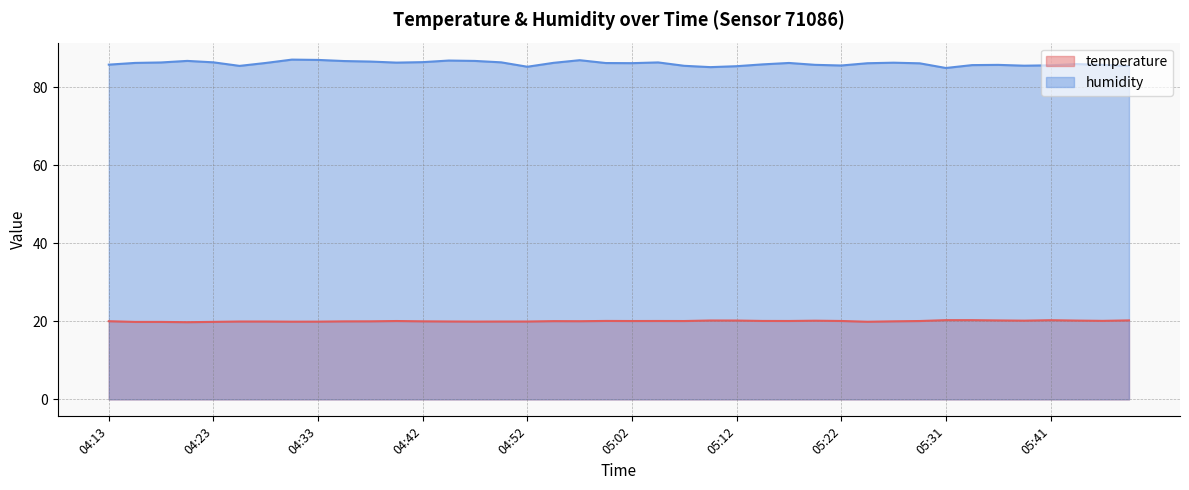

Reading right to left, what are all the values shown in this chart?

temperature: 20.2	20.1	20.2	20.3	20.2	20.2	20.3	20.3	20.1	20.0	19.9	20.1	20.2	20.1	20.1	20.2	20.2	20.1	20.1	20.1	20.1	20.0	20.1	20.0	20.0	19.9	20.0	20.0	20.1	20.0	20.0	19.9	19.9	20.0	20.0	19.9	19.8	19.9	19.9	20.0
humidity: 85.5	85.8	86.0	85.7	85.6	85.8	85.7	85.0	86.2	86.3	86.2	85.6	85.8	86.3	85.9	85.4	85.2	85.5	86.4	86.2	86.2	87.0	86.3	85.3	86.4	86.8	86.9	86.5	86.4	86.6	86.8	87.0	87.1	86.3	85.5	86.4	86.8	86.4	86.3	85.8